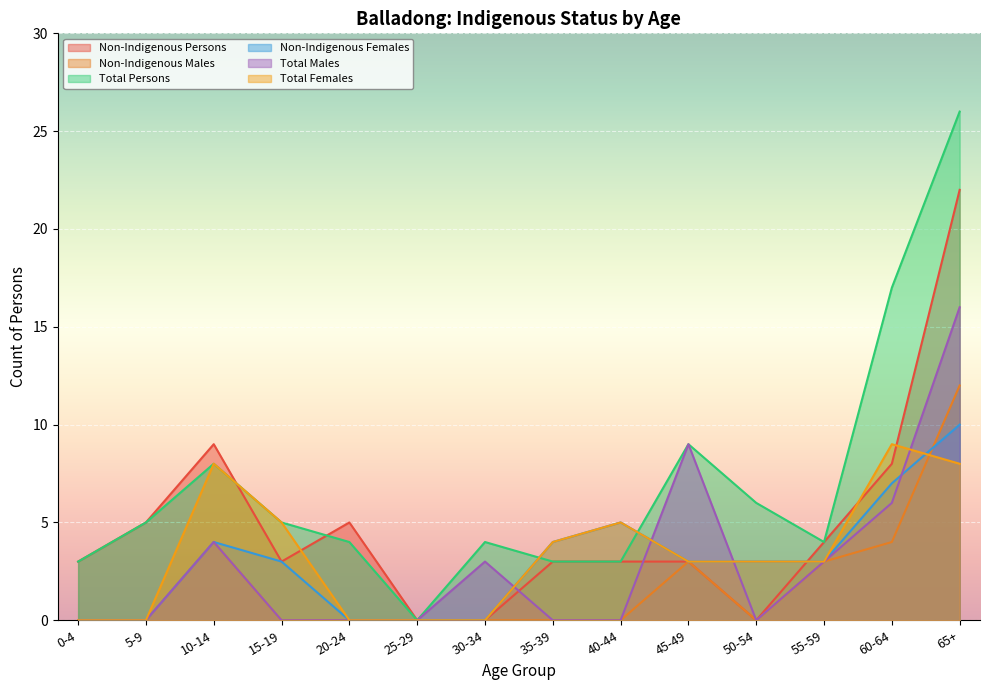

Read the Non-Indigenous Males value at 45-49.

3